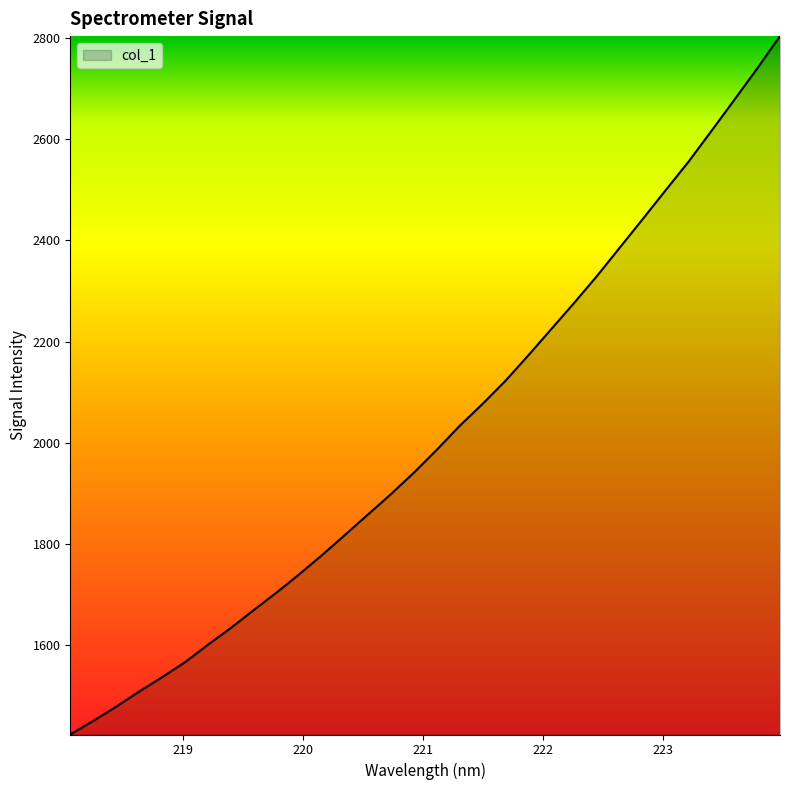

What is the greatest value displayed?

2804.3